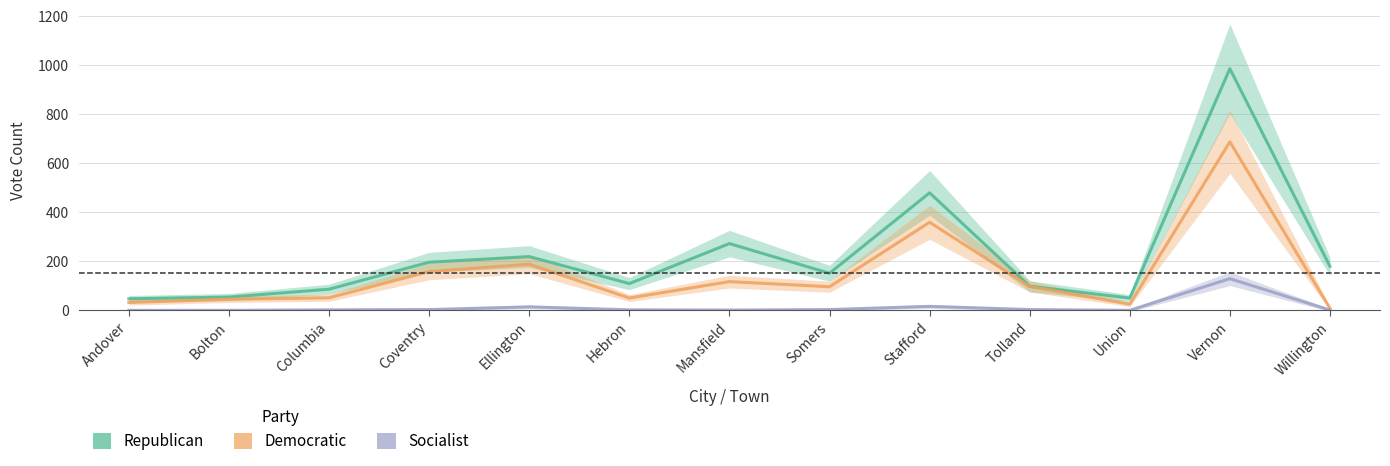

True or false: Republican and Democratic intersect in this chart.

False